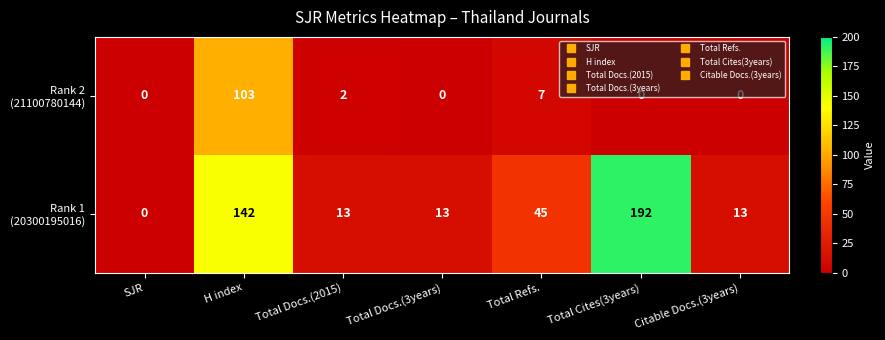

At which category is the sum across all series the highest?

H index